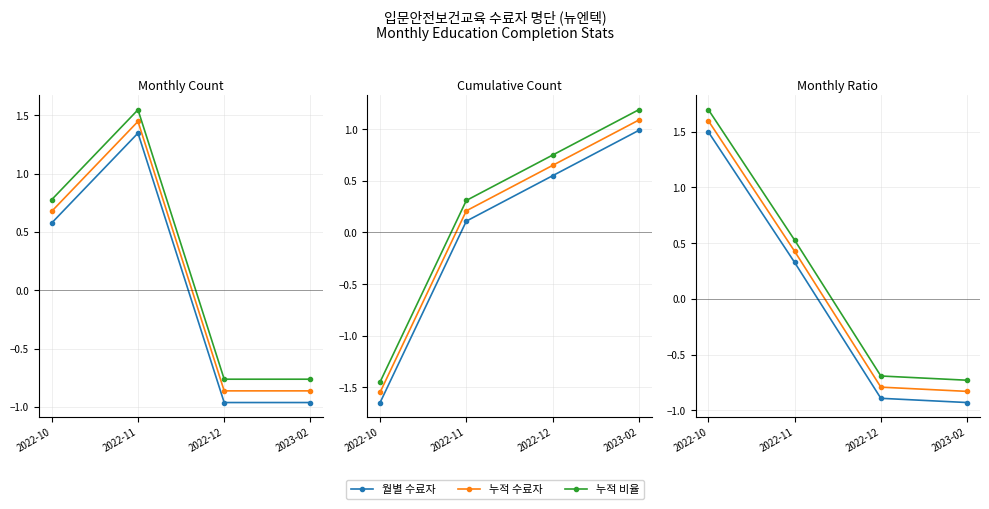

True or false: 월별 수료자 and 누적 비율 cross at least once.

False